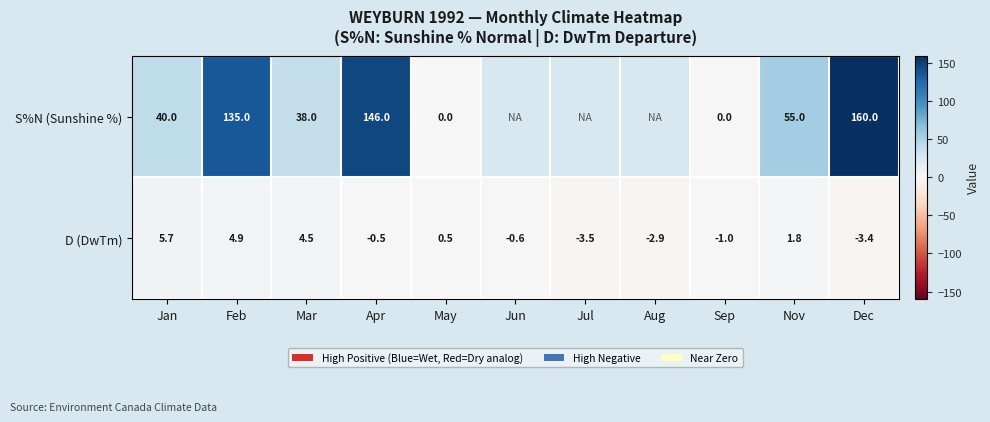

What is the difference between the highest and lowest values at Feb?

130.1